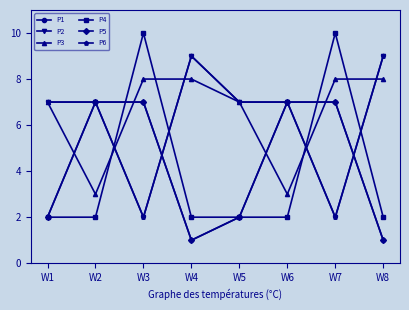

Which series has the widest spread of values?

P4